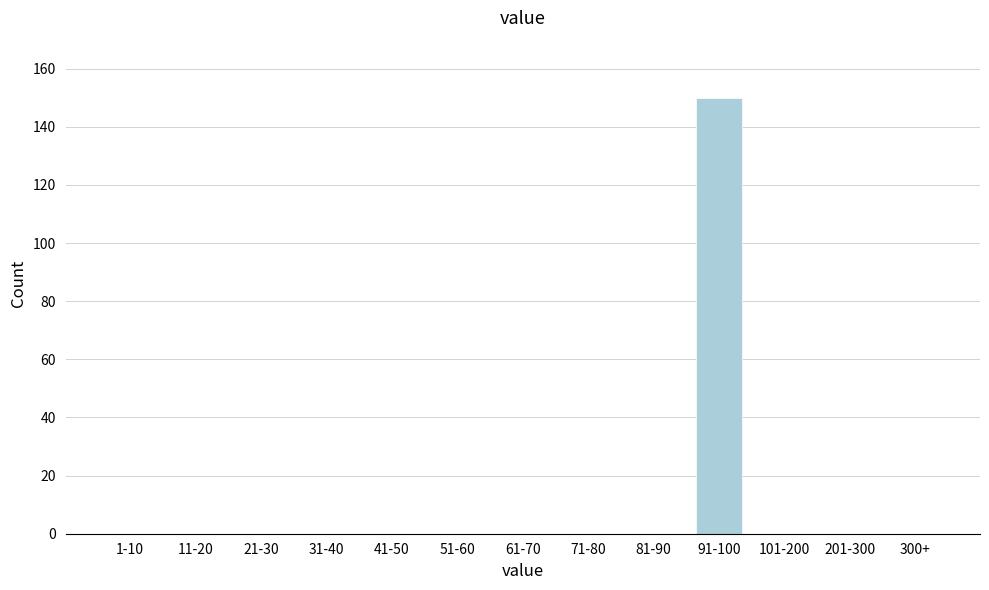

Reading right to left, transcribe all the data shown in this chart.

300+=0	201-300=0	101-200=0	91-100=150	81-90=0	71-80=0	61-70=0	51-60=0	41-50=0	31-40=0	21-30=0	11-20=0	1-10=0